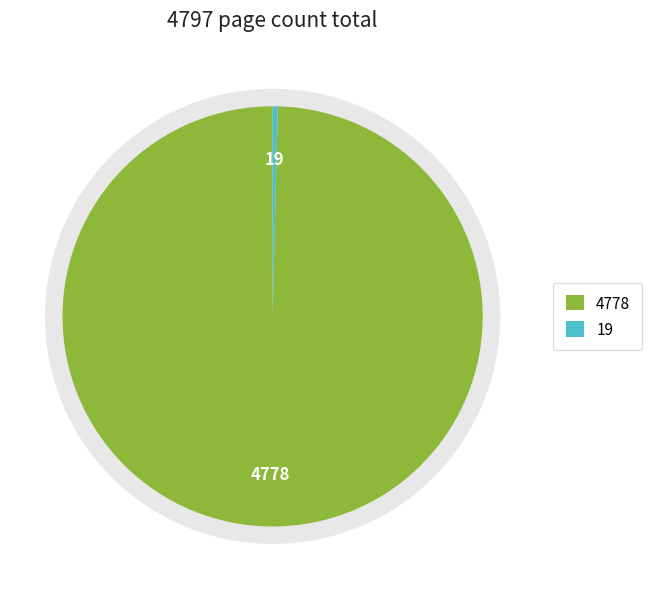

Count the number of slices in the pie.

2